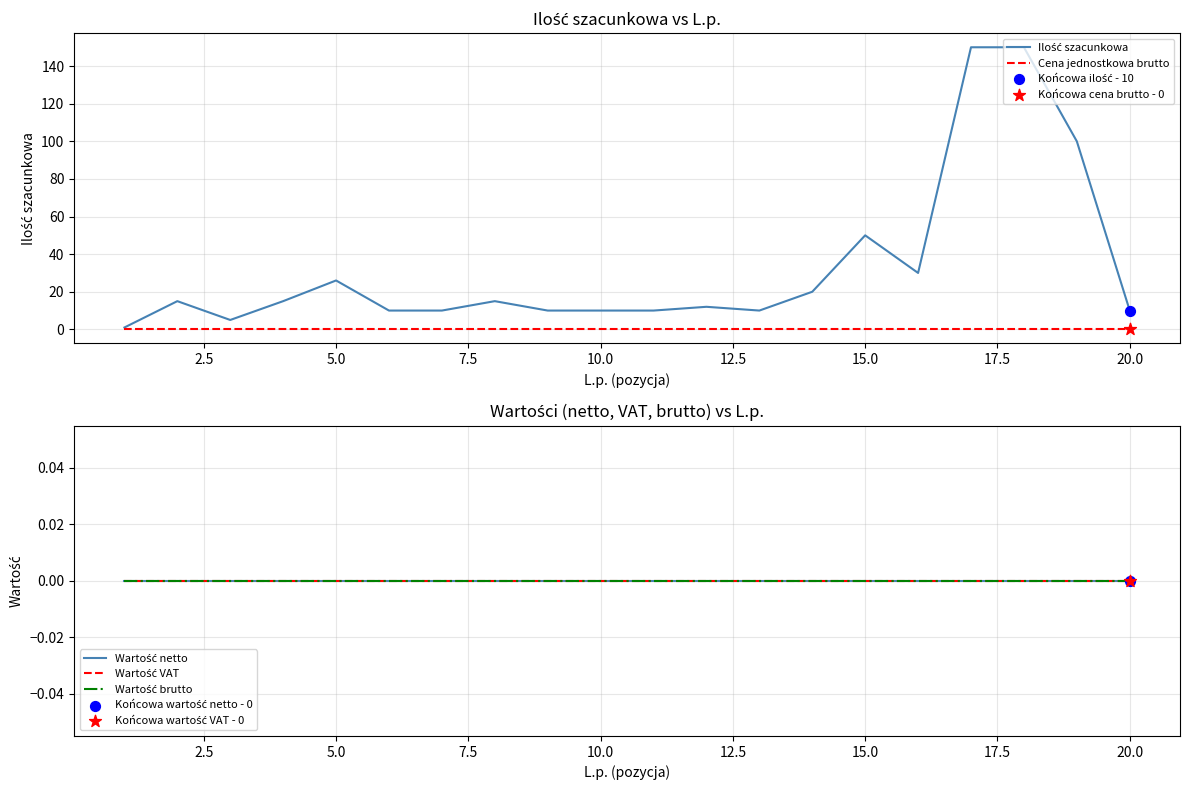

What are all the series names shown in the legend?

Ilość szacunkowa, Cena jednostkowa brutto, Wartość netto, Wartość VAT, Wartość brutto